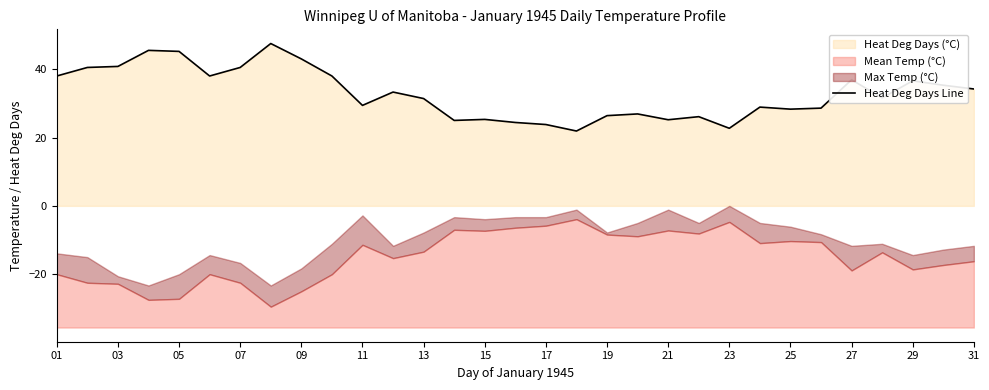

The Heat Deg Days Line series shows 22.7 at 23. True or false?

True